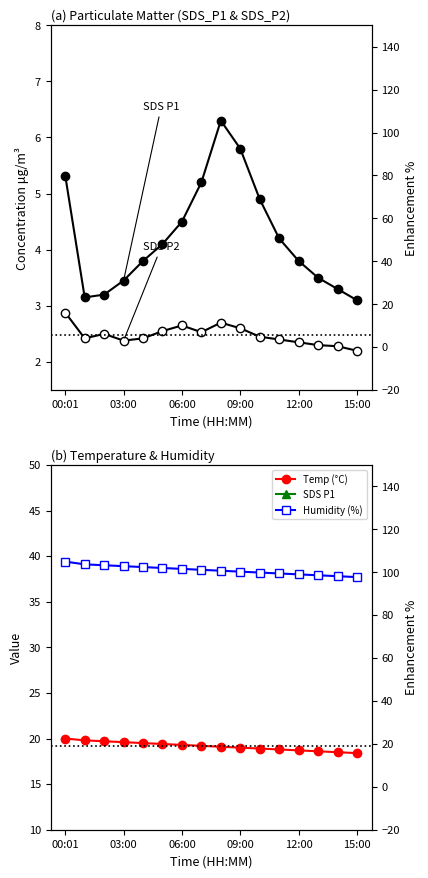

At which category does SDS P2 reach its first local peak?

06:00